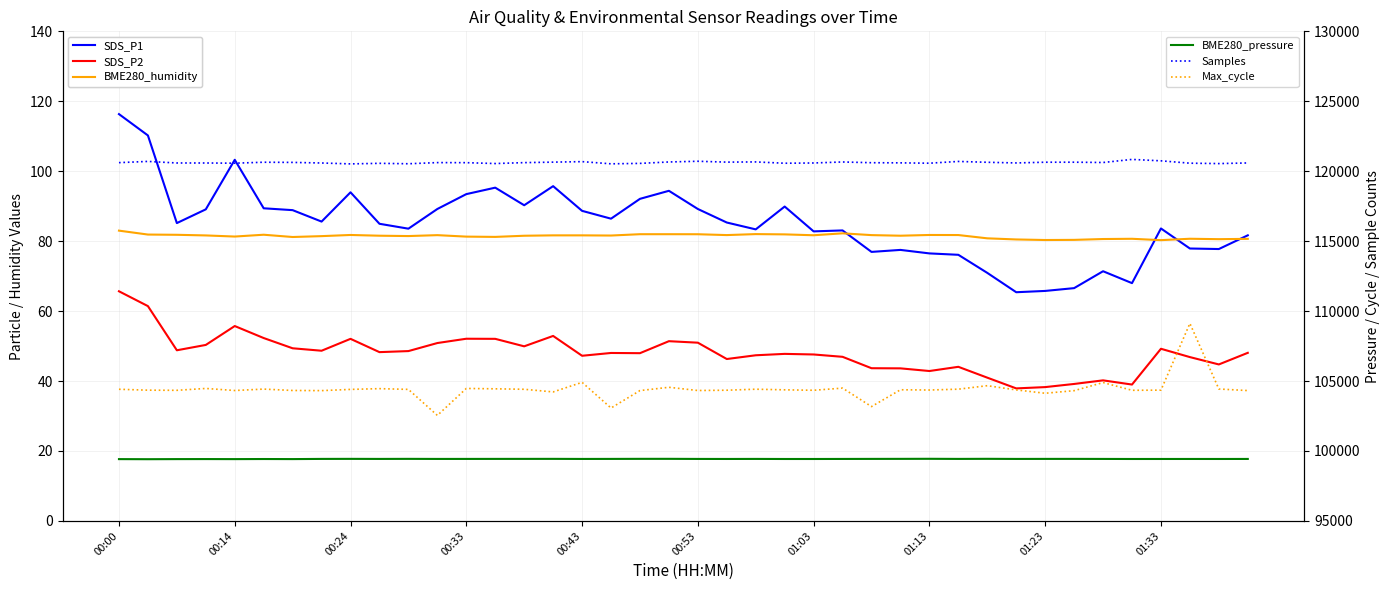

True or false: Samples and SDS_P1 intersect in this chart.

False